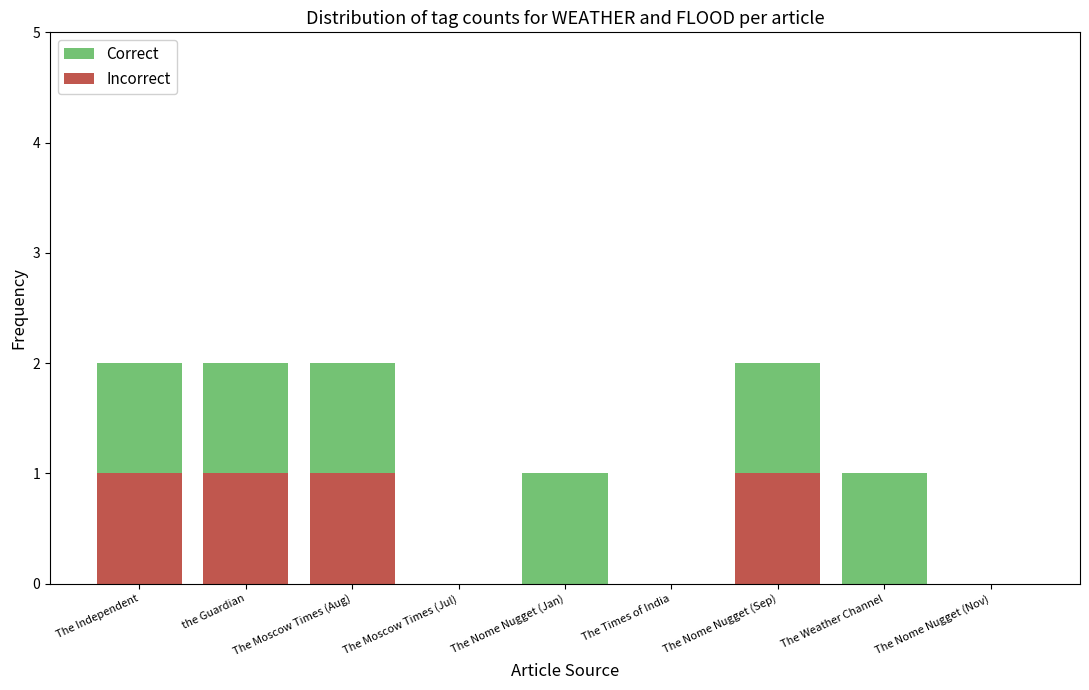

Is it true that Incorrect equals 1 at The Independent?

True